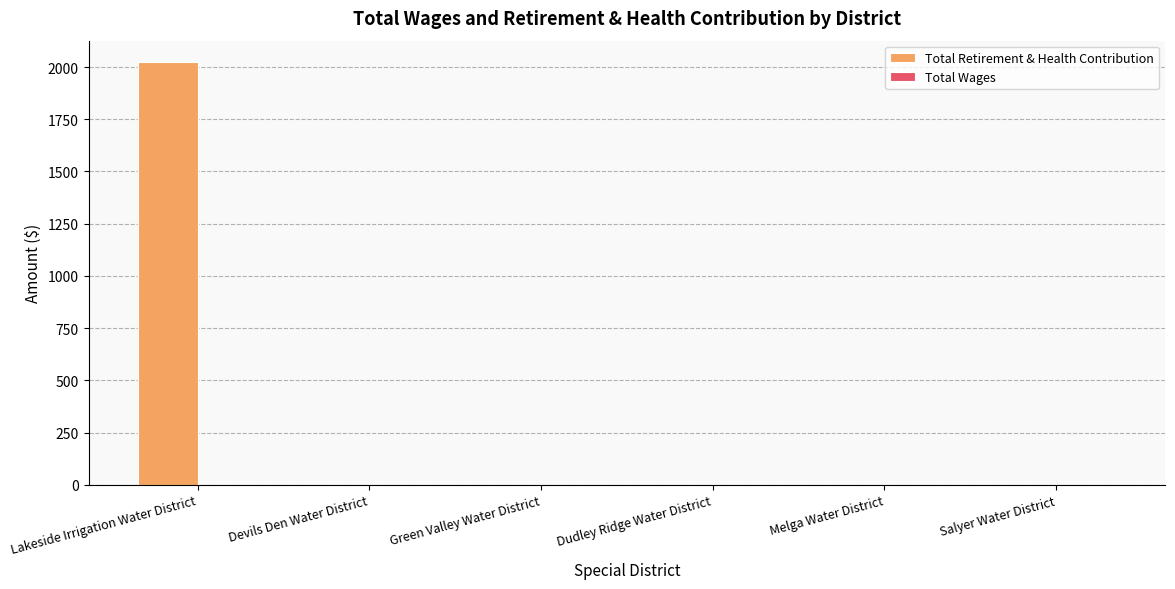

What is the maximum value shown in the chart?

2025